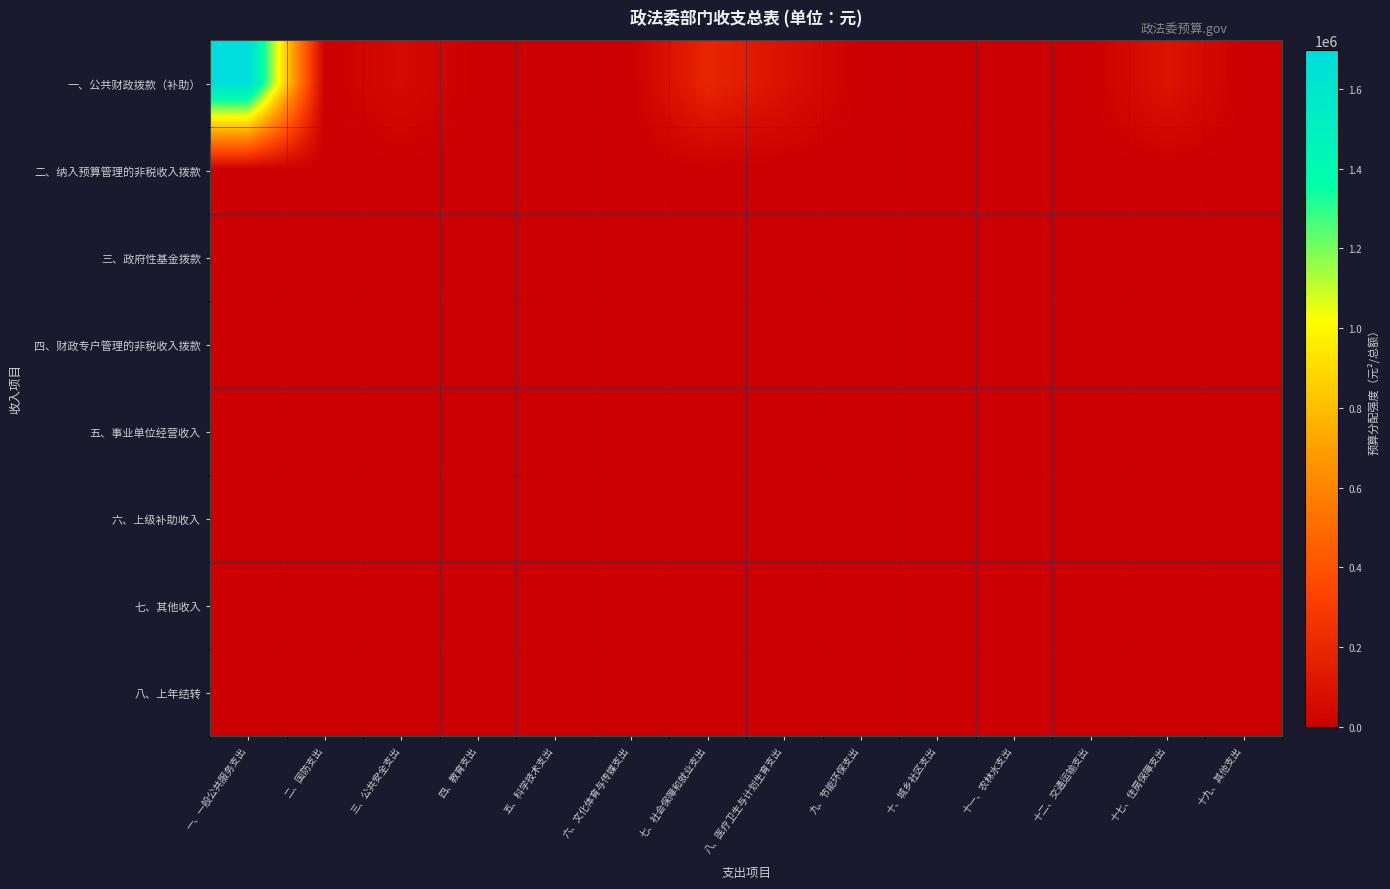

What is the total value across all series at 三、公共安全支出?

60000